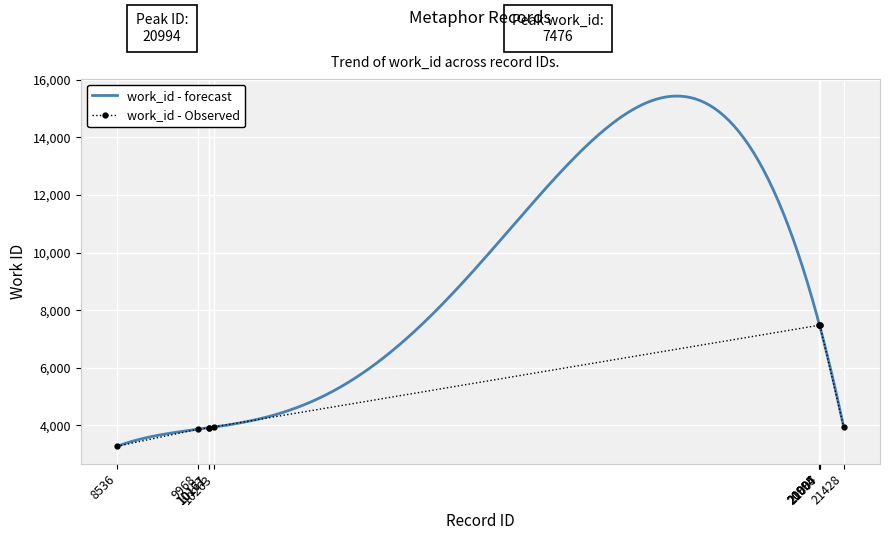

What is the difference between the maximum and second lowest values?

3610